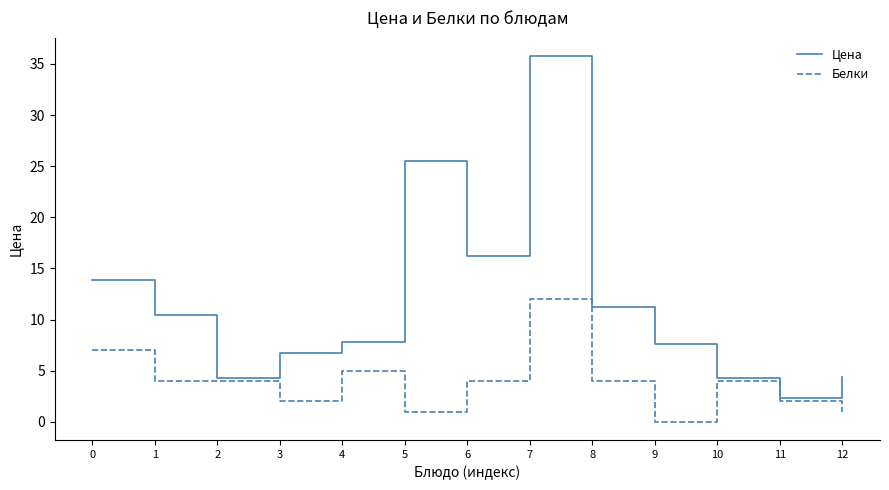

List the series in order of their peak value, lowest first.

Белки, Цена